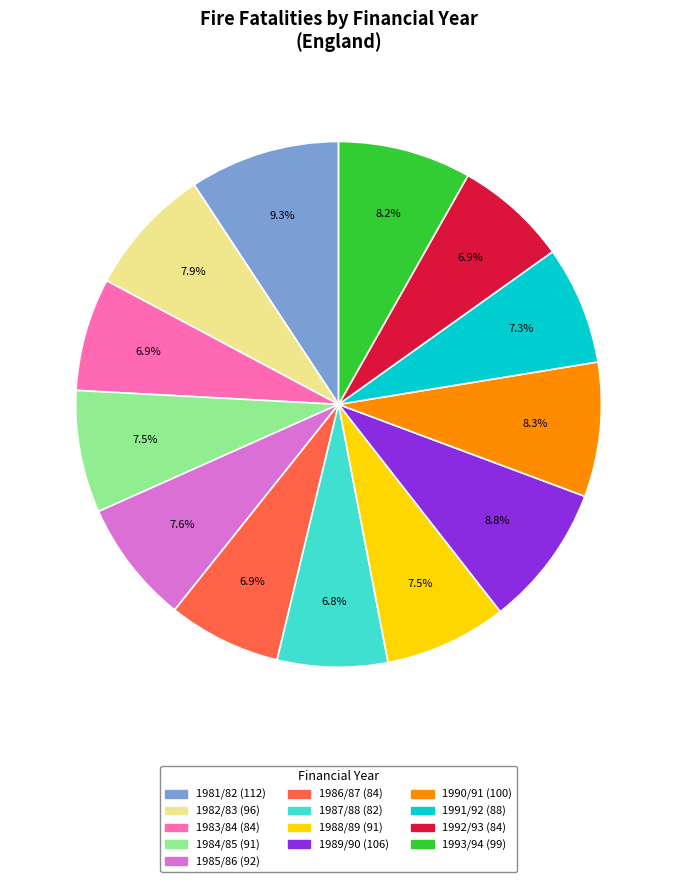

Approximately how many times larger is the value at 1987/88 compared to 1993/94?

0.8